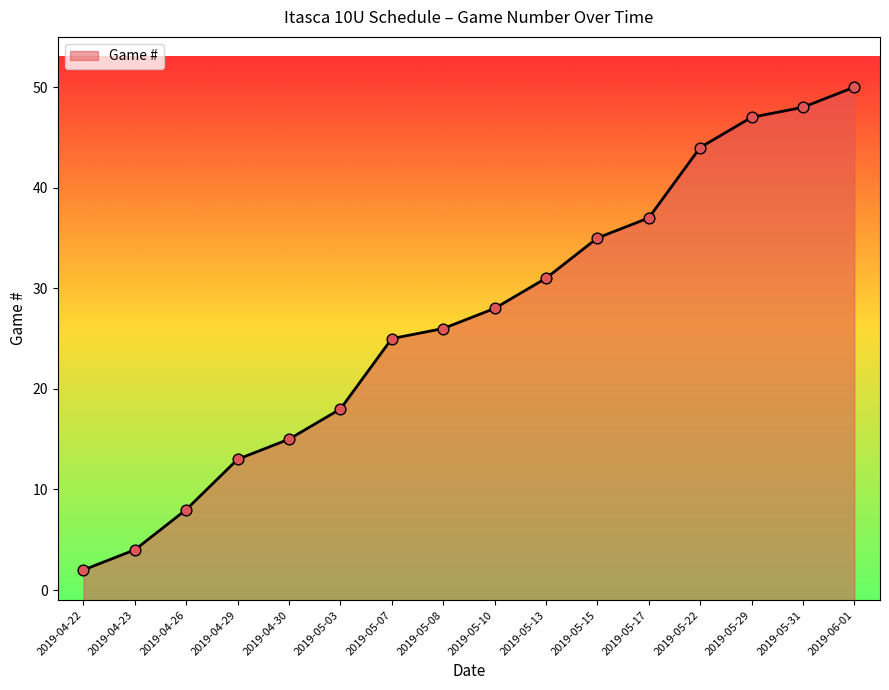

What is the change in value from 2019-04-29 to 2019-05-31?

+35